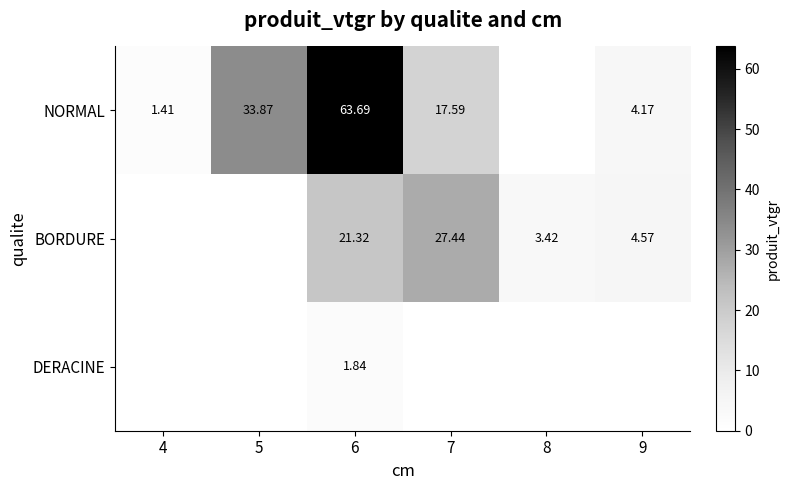

Is the value of BORDURE at 7 greater than the value of NORMAL at 4?

Yes